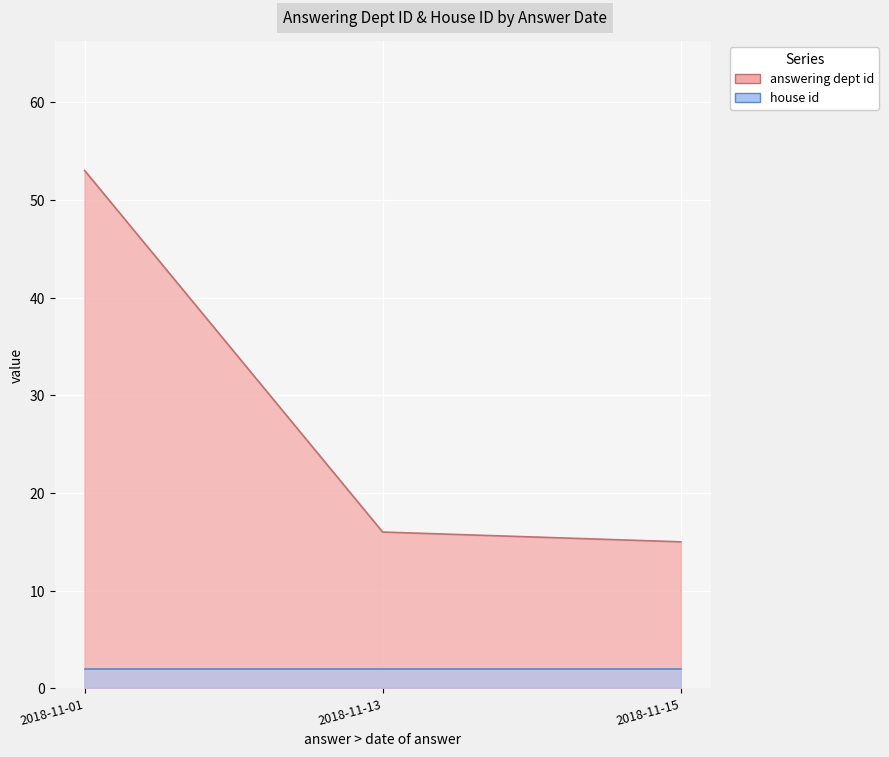

True or false: house id and answering dept id intersect in this chart.

False